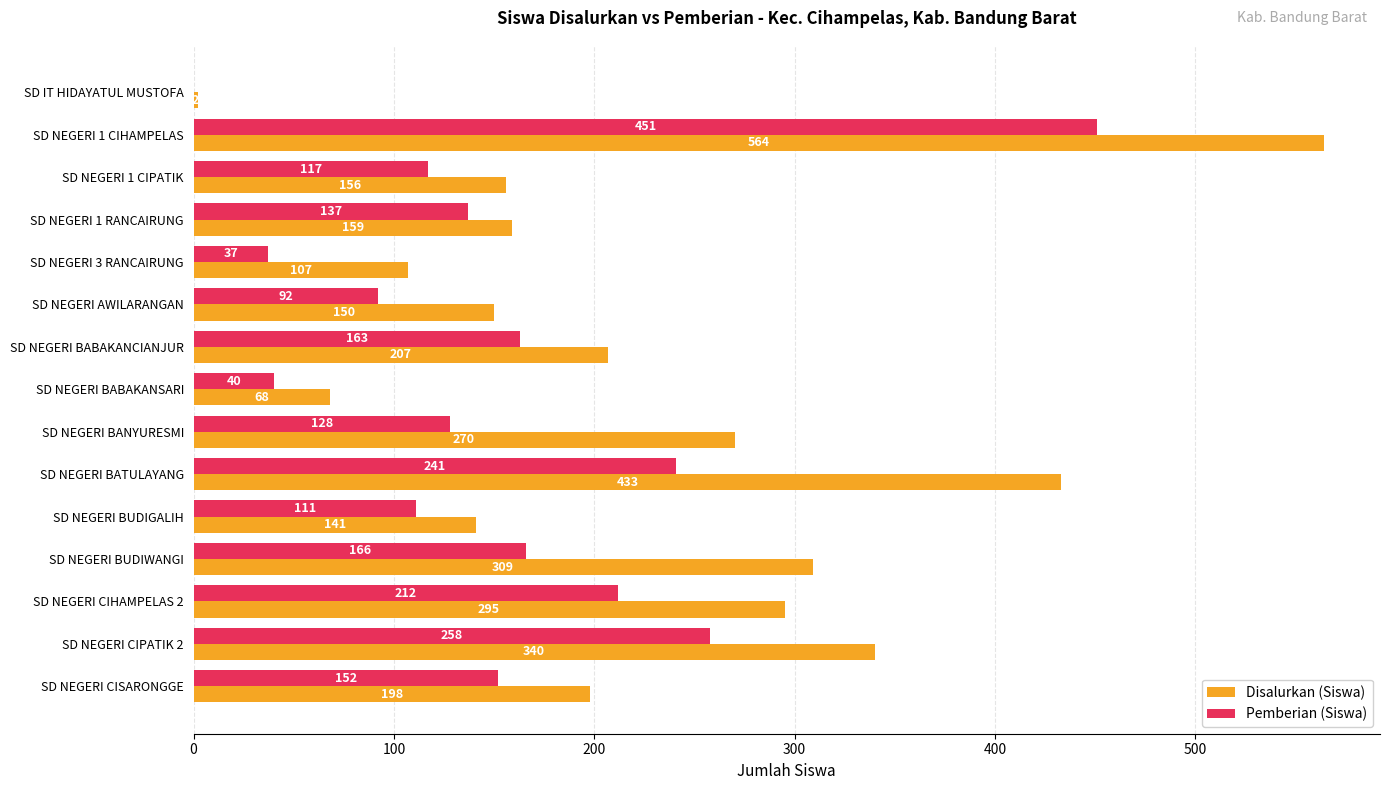

The Pemberian (Siswa) series shows 40 at SD NEGERI BABAKANSARI. True or false?

True